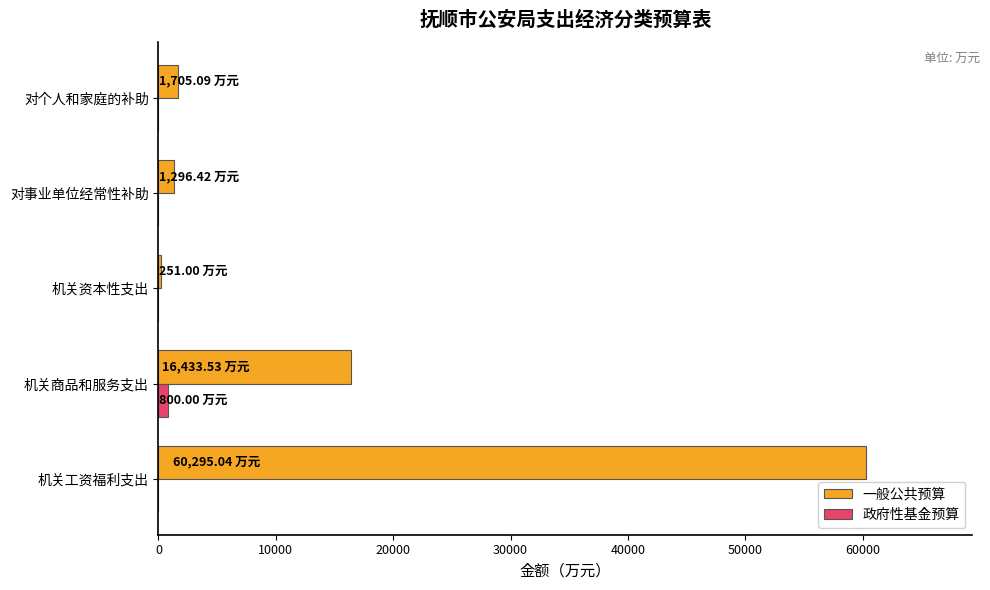

Which category has the highest value in the 一般公共预算 series?

机关工资福利支出